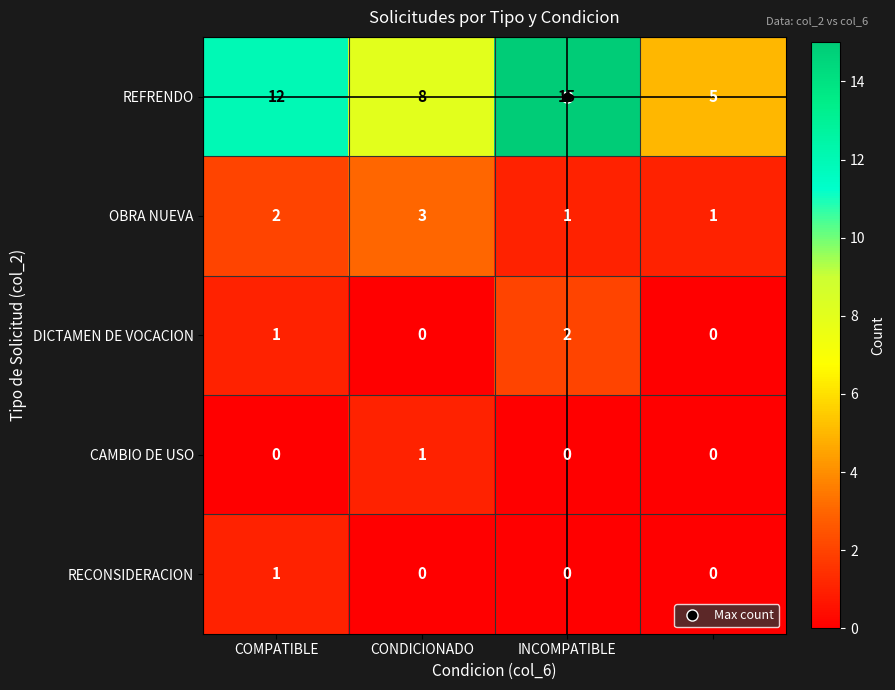

Which series has the largest total across all categories?

REFRENDO